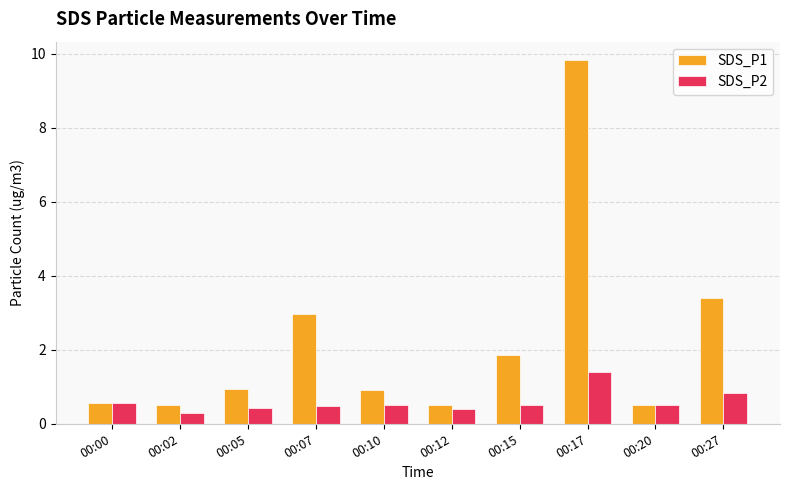

Count the number of categories in the chart.

10